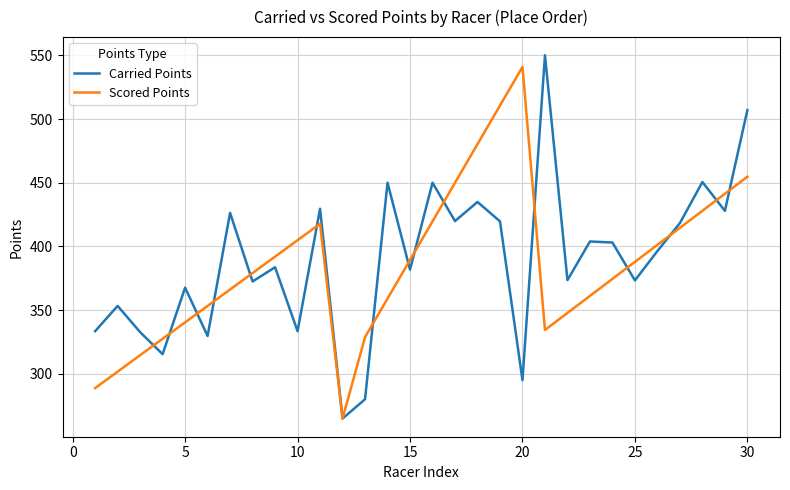

What is the minimum value for Carried Points?

265.0